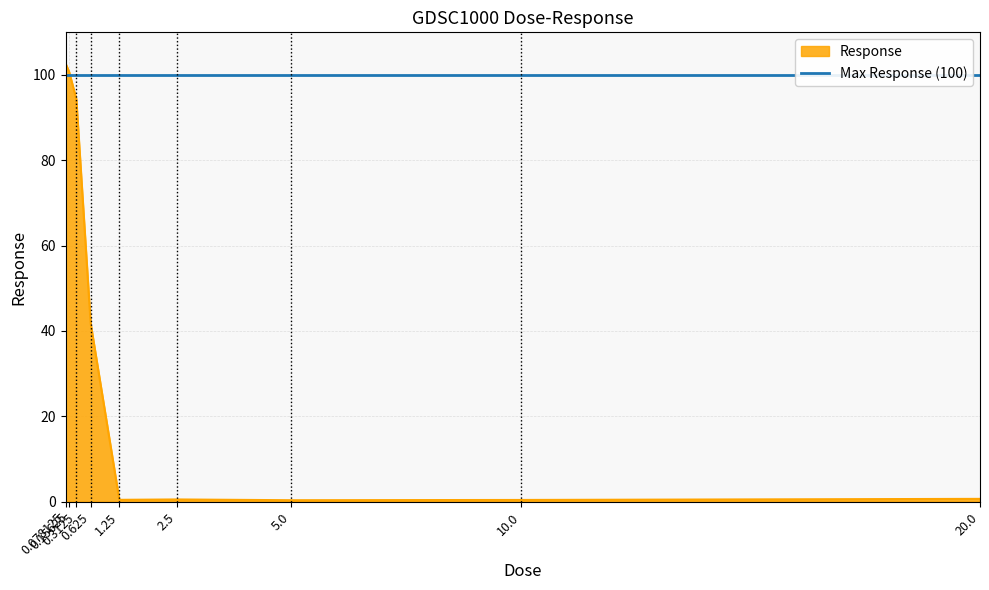

At which category does the data reach its first local valley?

1.25